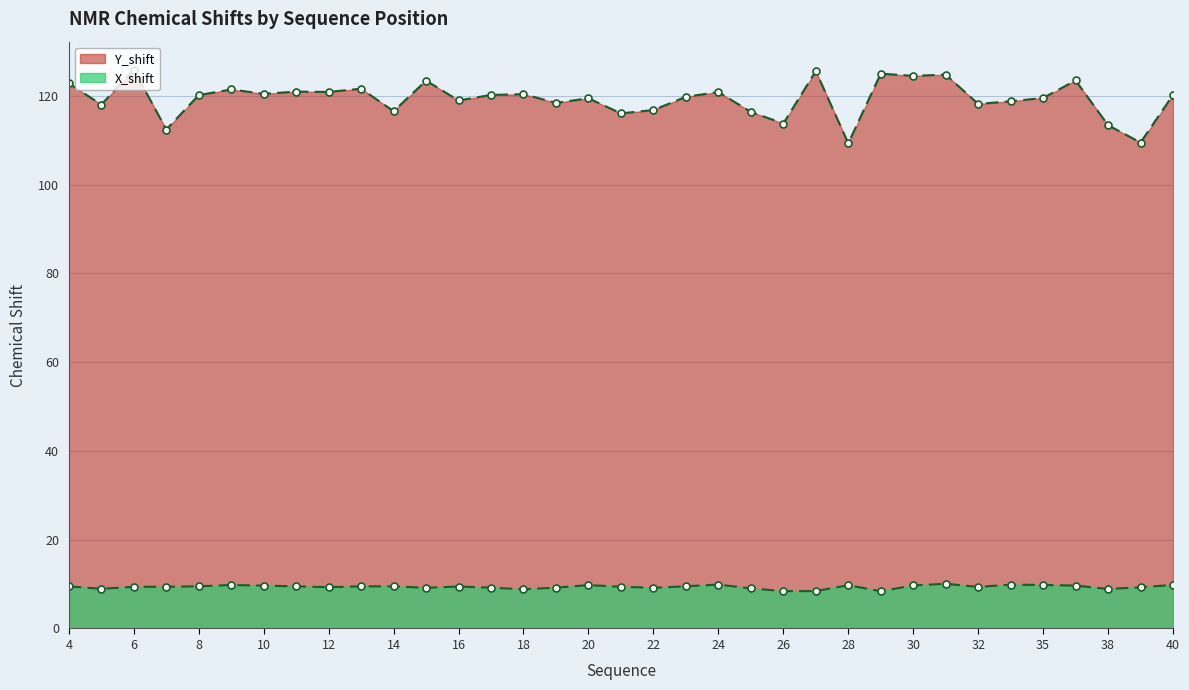

What is the approximate value of Y_shift at 13?

121.6